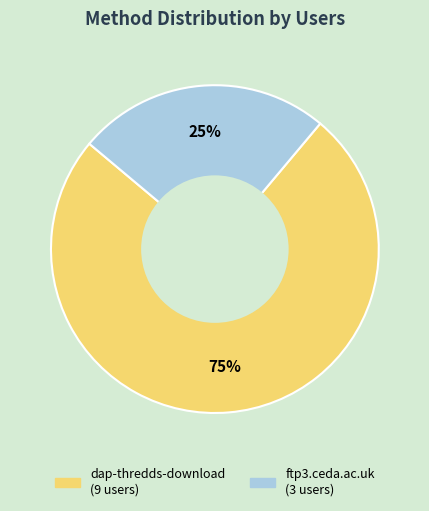

Combined, do ftp3.ceda.ac.uk and dap-thredds-download account for over 50%?

Yes